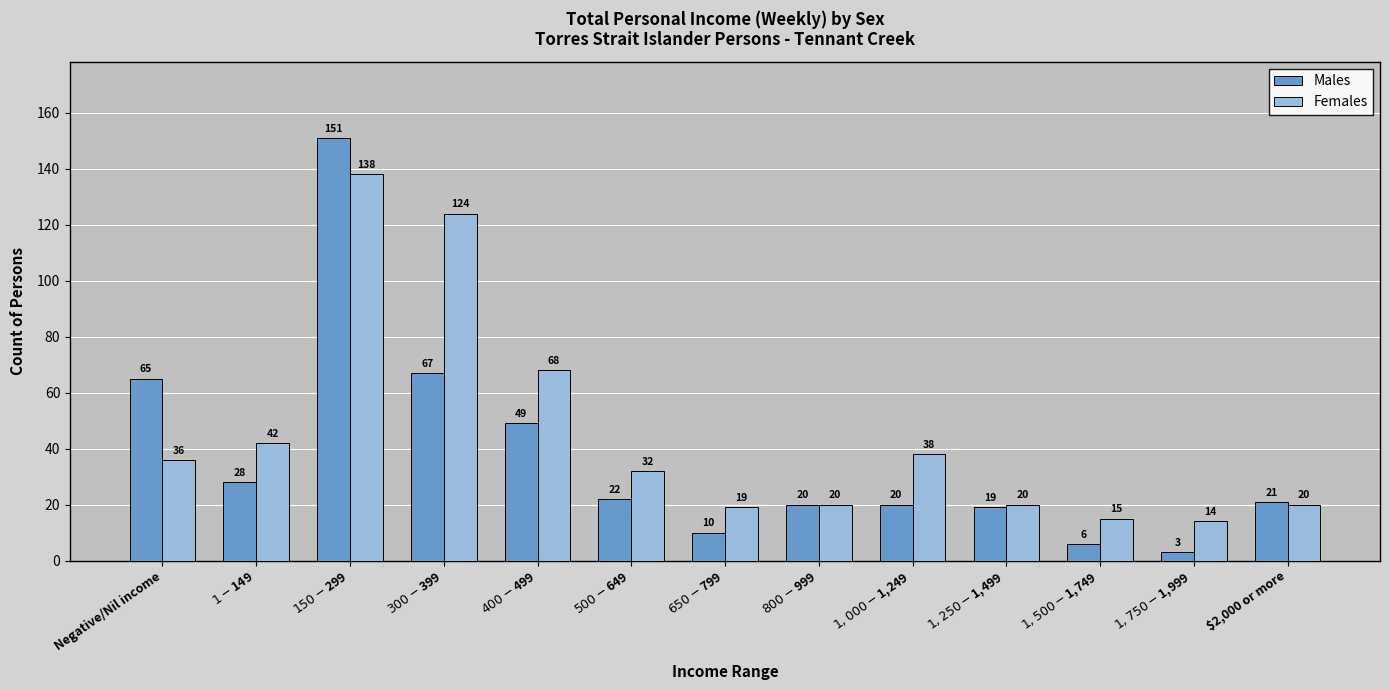

Reading left to right, extract all data points from this chart.

Males: Negative/Nil income=65	$1-$149=28	$150-$299=151	$300-$399=67	$400-$499=49	$500-$649=22	$650-$799=10	$800-$999=20	$1,000-$1,249=20	$1,250-$1,499=19	$1,500-$1,749=6	$1,750-$1,999=3	$2,000 or more=21
Females: Negative/Nil income=36	$1-$149=42	$150-$299=138	$300-$399=124	$400-$499=68	$500-$649=32	$650-$799=19	$800-$999=20	$1,000-$1,249=38	$1,250-$1,499=20	$1,500-$1,749=15	$1,750-$1,999=14	$2,000 or more=20